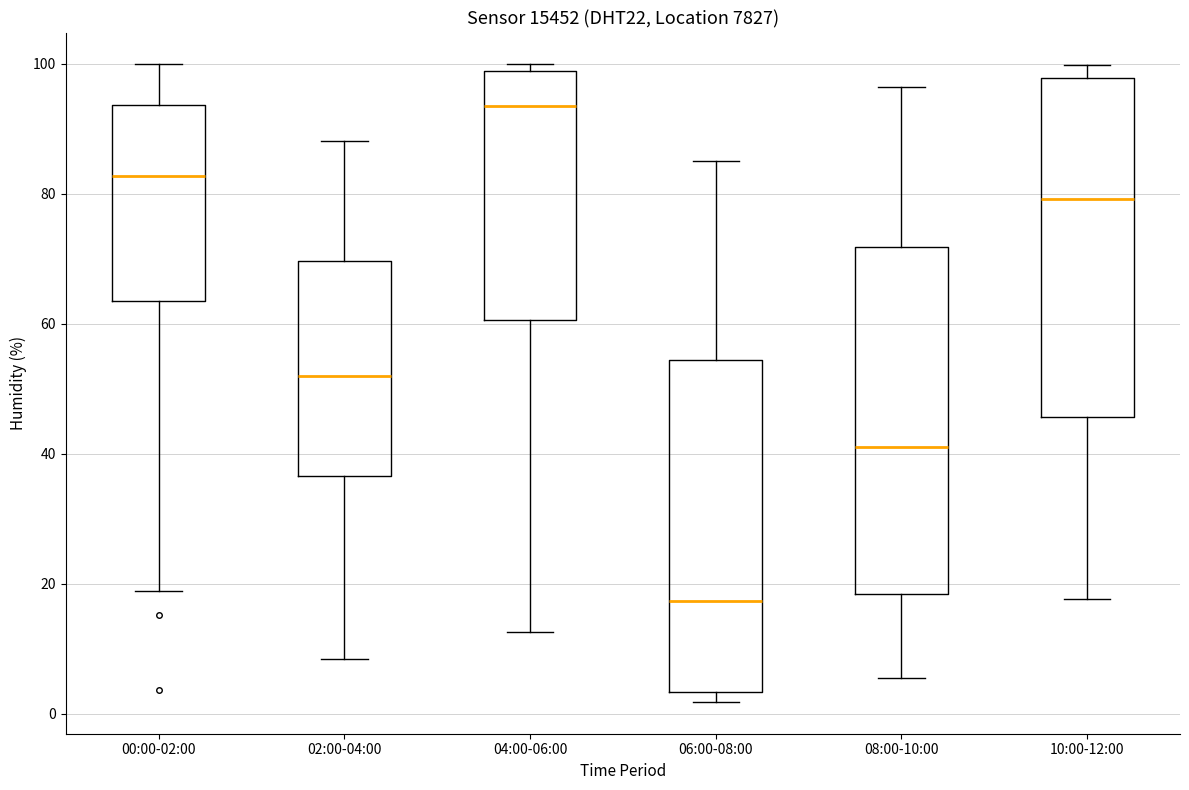

Reading left to right, transcribe this box plot: for each box, give where its median line is, the range the box spans, and where its two whiskers end, as read against the y-axis. The values are not printed on the chart, so give them approximately, as read against the axis.

00:00-02:00: median 82, box 64 to 94, whiskers 18 to 100
02:00-04:00: median 52, box 36 to 70, whiskers 8 to 88
04:00-06:00: median 94, box 60 to 98, whiskers 12 to 100
06:00-08:00: median 18, box 4 to 54, whiskers 2 to 86
08:00-10:00: median 42, box 18 to 72, whiskers 6 to 96
10:00-12:00: median 80, box 46 to 98, whiskers 18 to 100